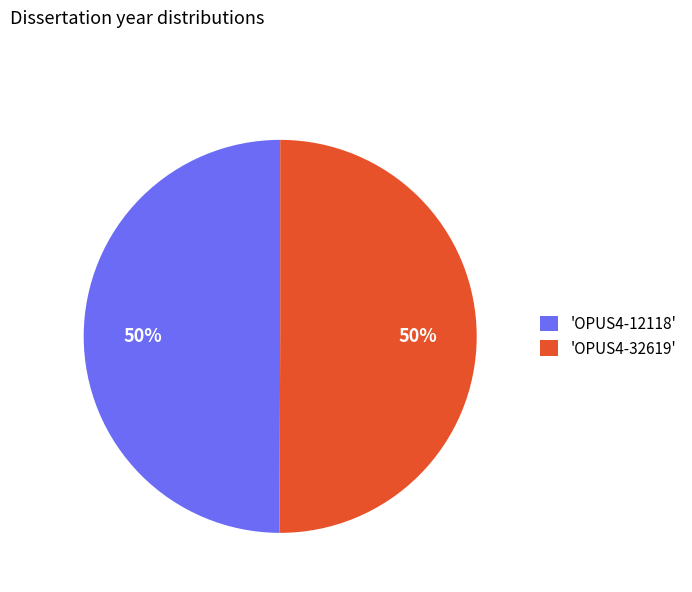

Approximately how many times larger is the value at 'OPUS4-12118' compared to 'OPUS4-32619'?

1.0